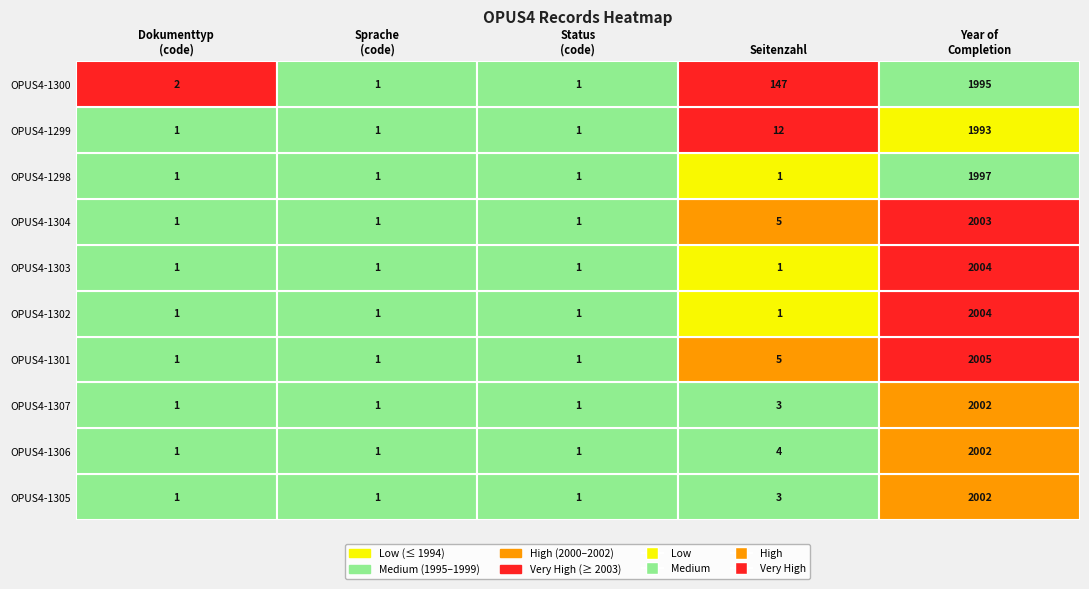

What is the highest value of the Year of Completion series?

2005